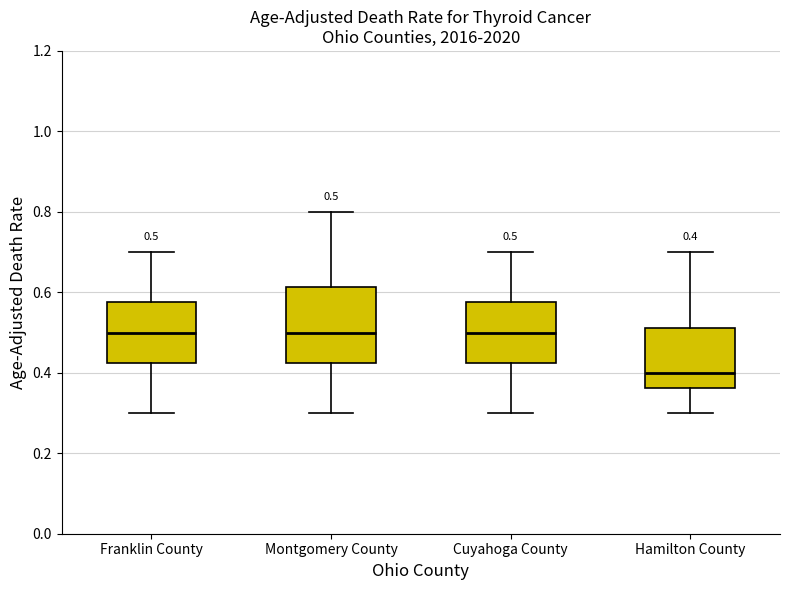

Comparing the boxes themselves (not the whiskers), which one is the tallest?

Montgomery County